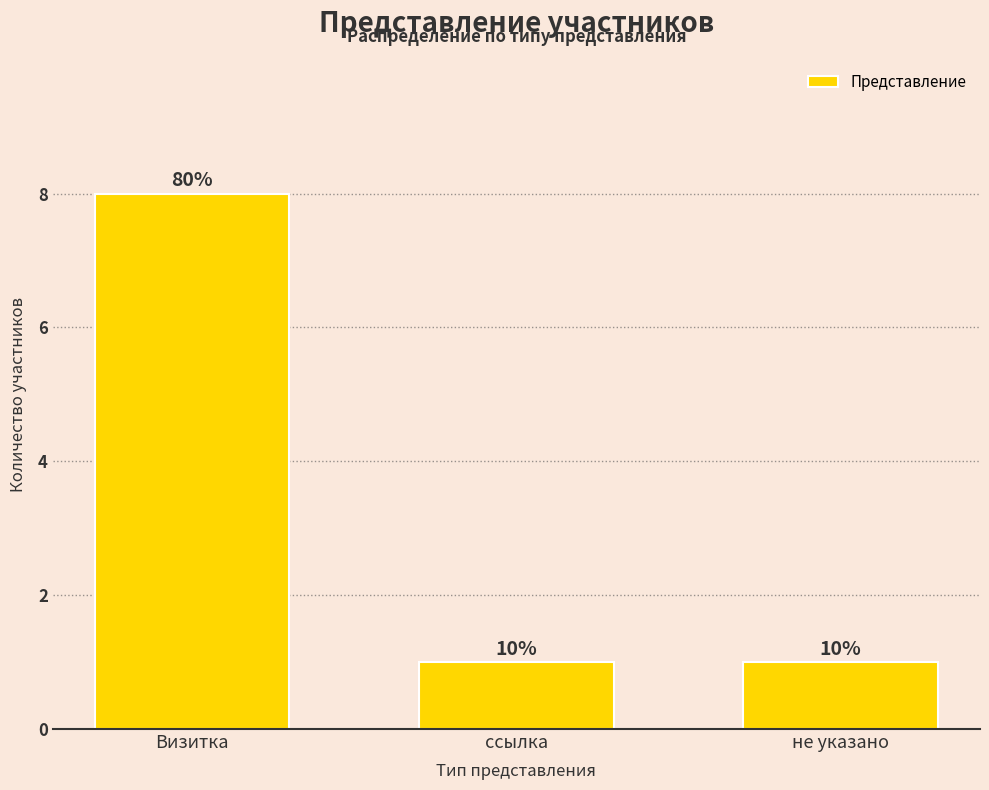

What is the average value?

3